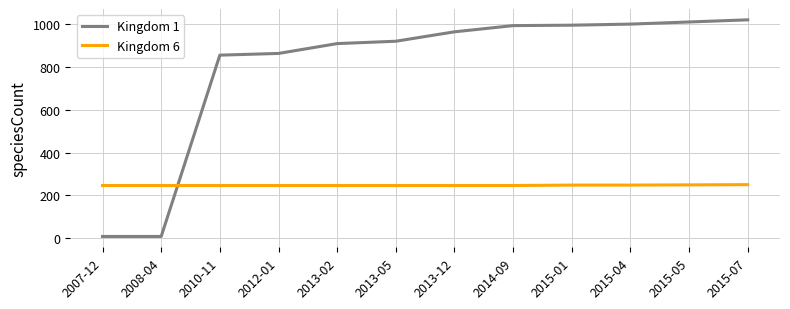

Rank the series by their average value, from lowest to highest.

Kingdom 6, Kingdom 1